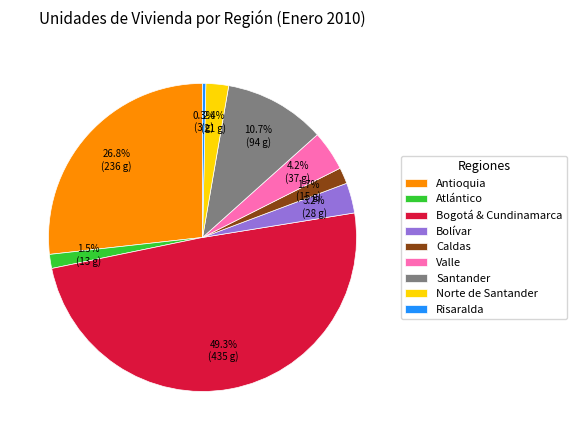

Is Atlántico the majority of the pie?

No